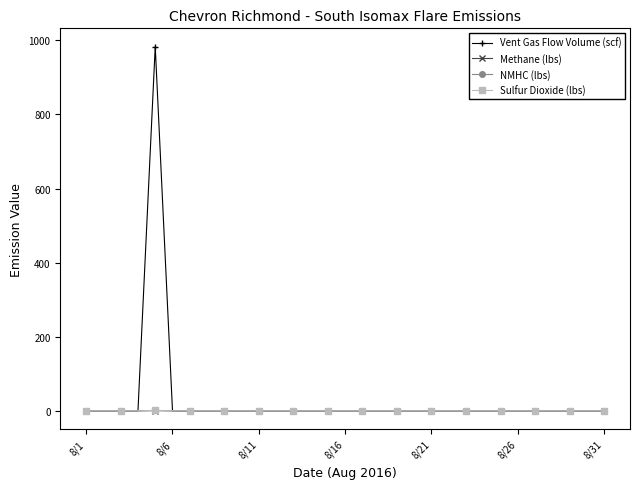

Which series has the widest spread of values?

Vent Gas Flow Volume (scf)